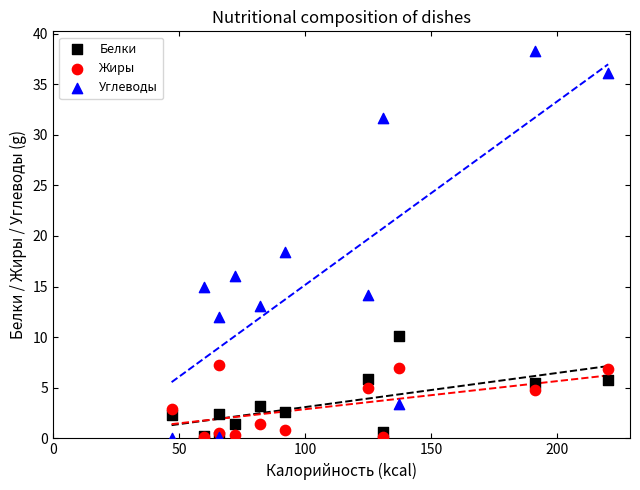

Across all series, what Y value is closest to 19?

18.4